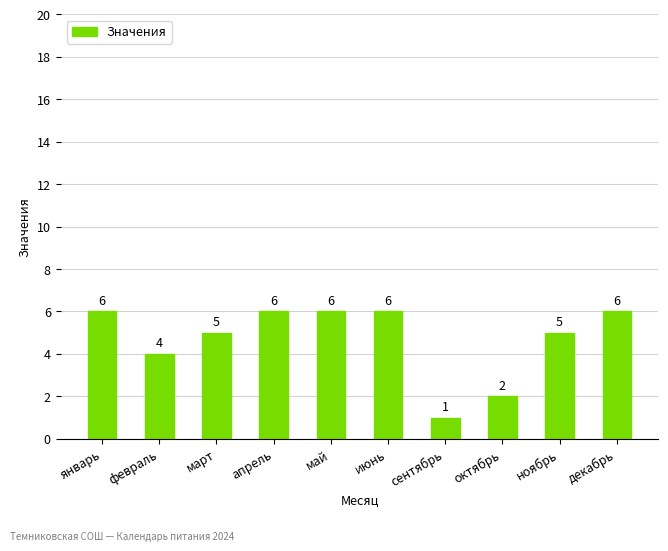

What is the label of the 9th bar from the right?

февраль